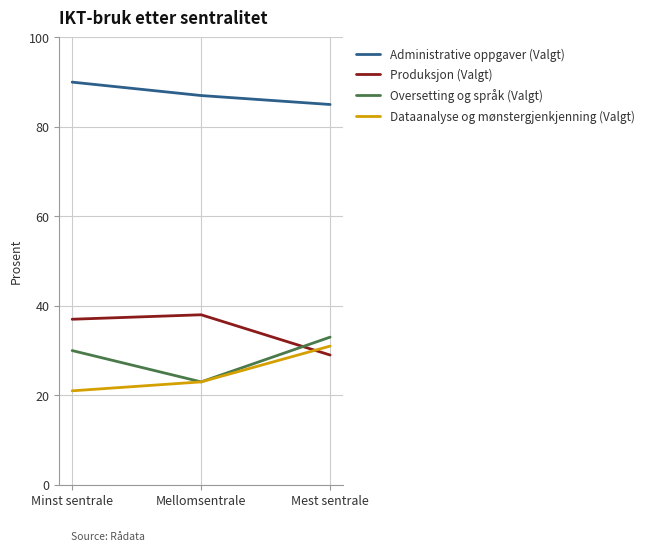

Reading left to right, extract all data points from this chart.

Administrative oppgaver (Valgt): Minst sentrale=90	Mellomsentrale=87	Mest sentrale=85
Produksjon (Valgt): Minst sentrale=37	Mellomsentrale=38	Mest sentrale=29
Oversetting og språk (Valgt): Minst sentrale=30	Mellomsentrale=23	Mest sentrale=33
Dataanalyse og mønstergjenkjenning (Valgt): Minst sentrale=21	Mellomsentrale=23	Mest sentrale=31